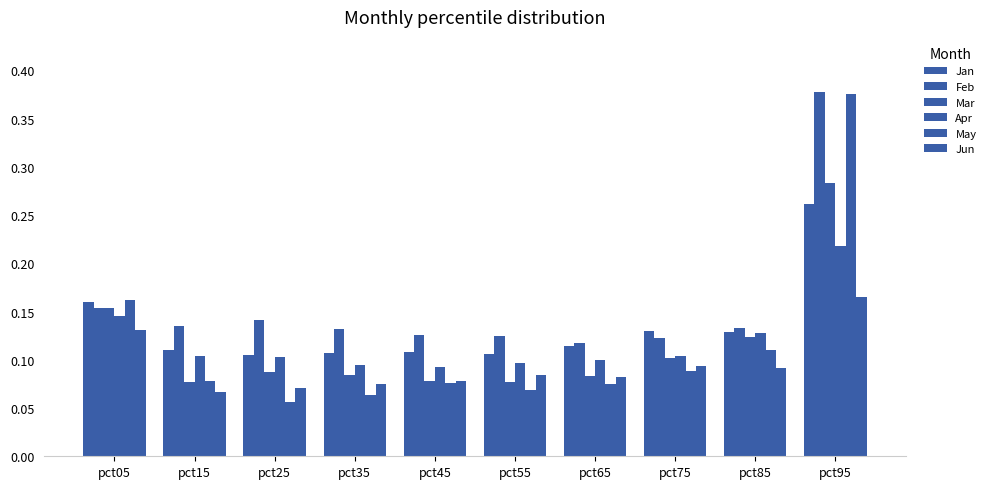

Which label corresponds to the largest value in the chart?

pct95